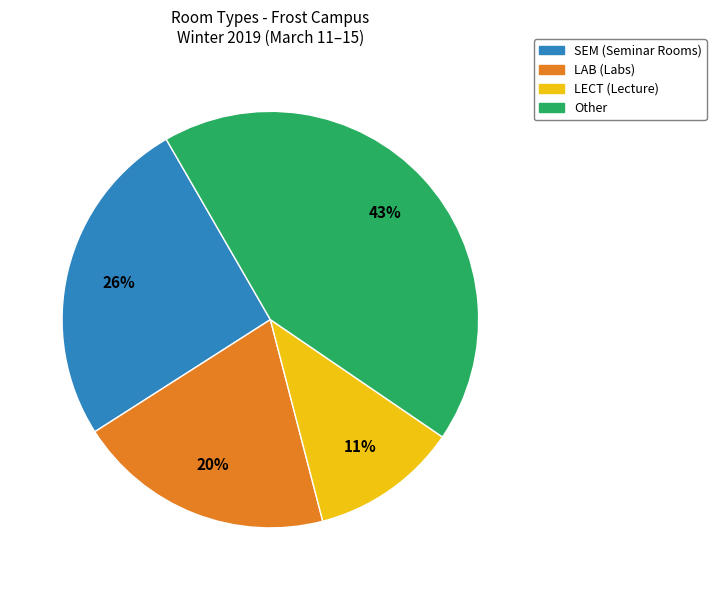

To the nearest percent, what portion does LAB (Labs) represent?

20%